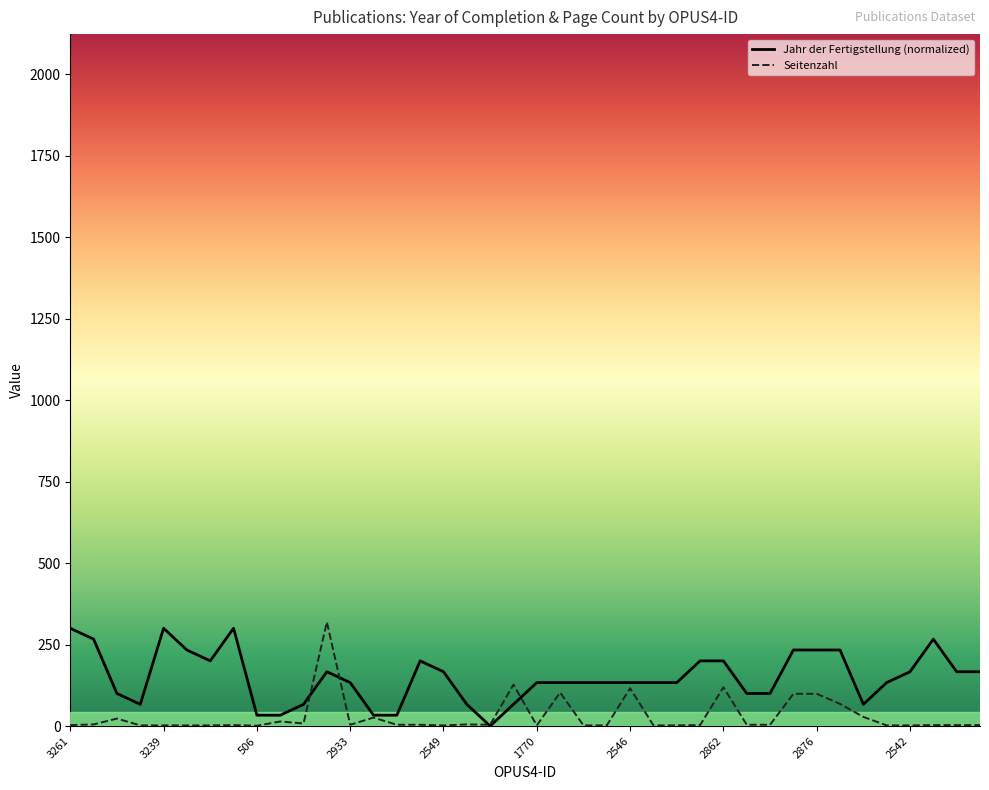

List the series in order of their overall mean, highest first.

Jahr der Fertigstellung (normalized), Seitenzahl